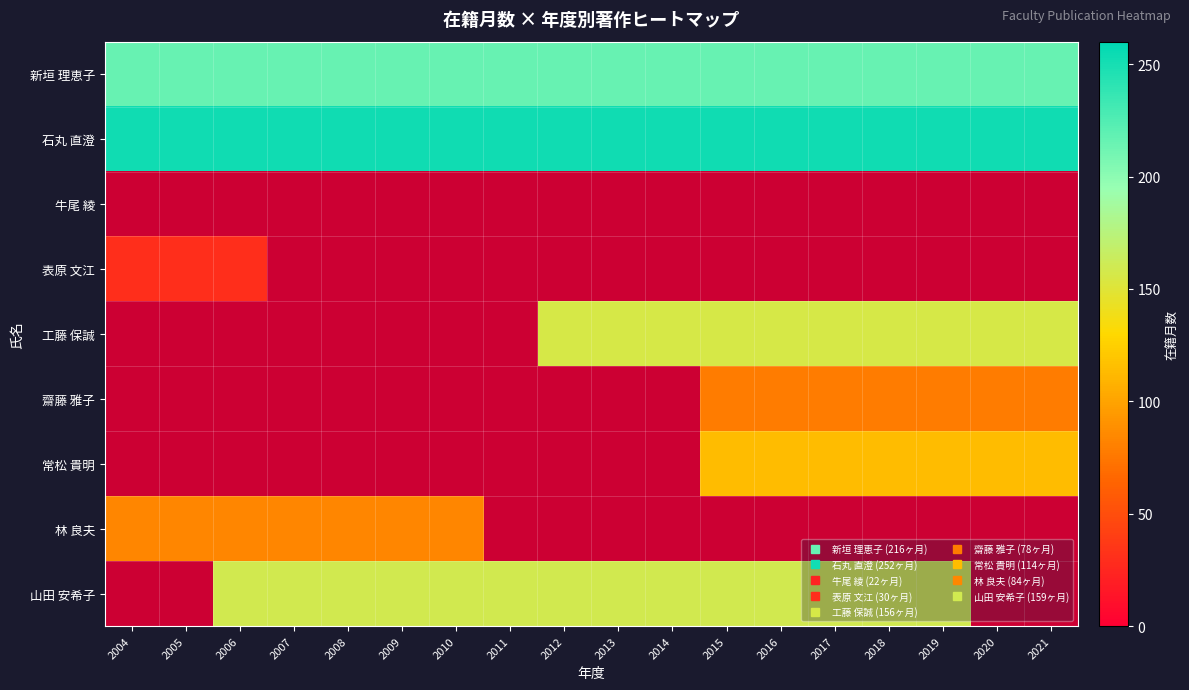

Is the value of 齋藤 雅子 at 2005 greater than the value of 牛尾 綾 at 2009?

No